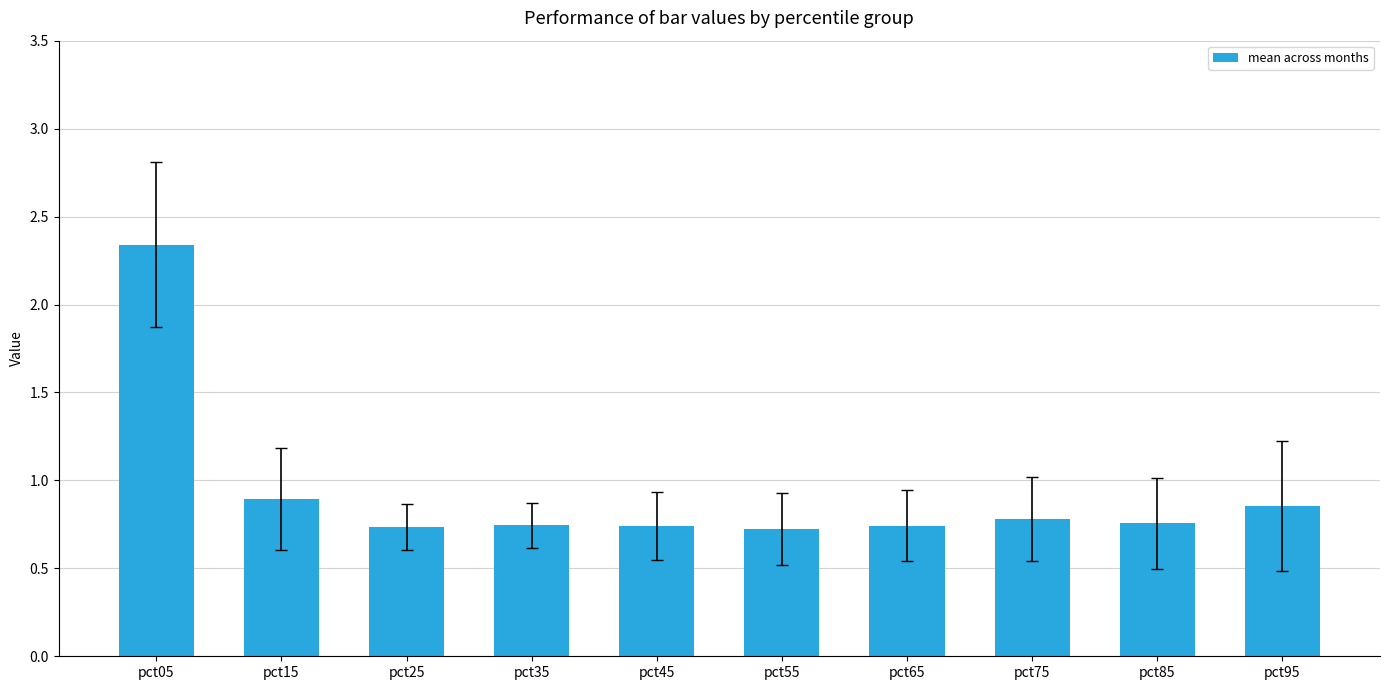

True or false: the data shows 0.7 at pct65.

True